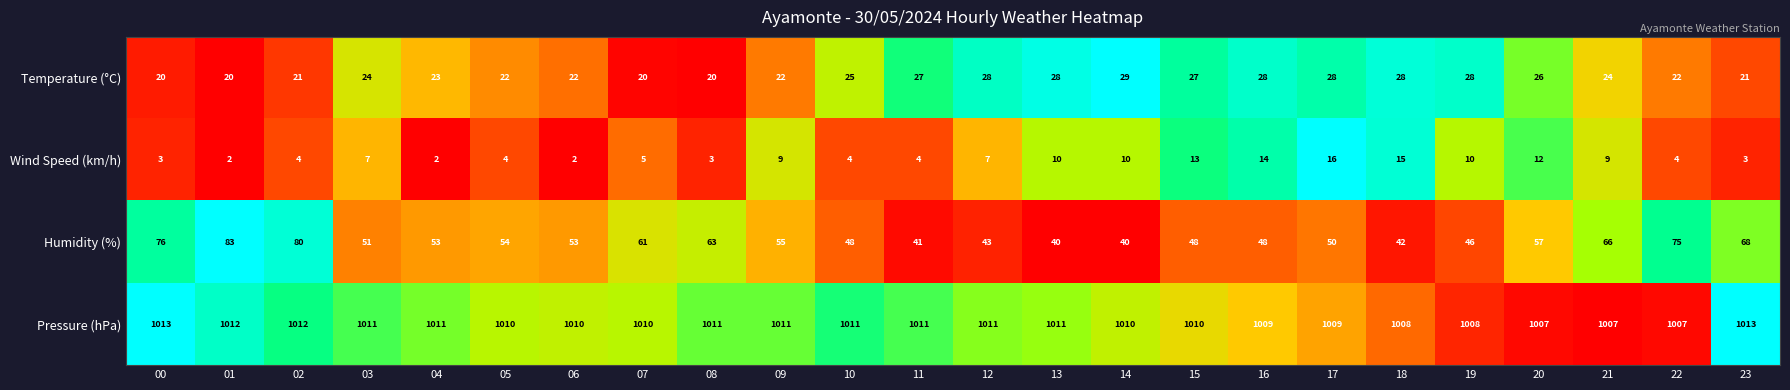

True or false: Temperature (°C) has a value of 20 at 00.

True